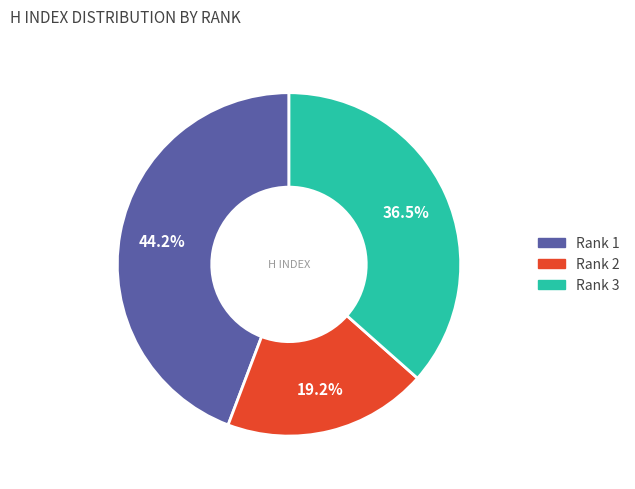

To the nearest percent, what is the difference between the largest and smallest slice percentages?

25%